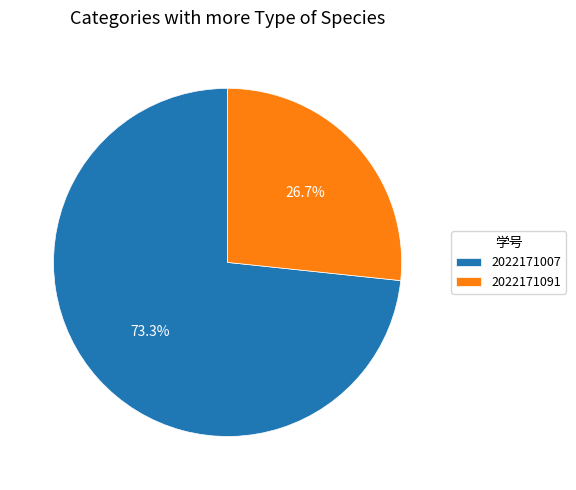

Which category has the smallest portion of the pie?

2022171091